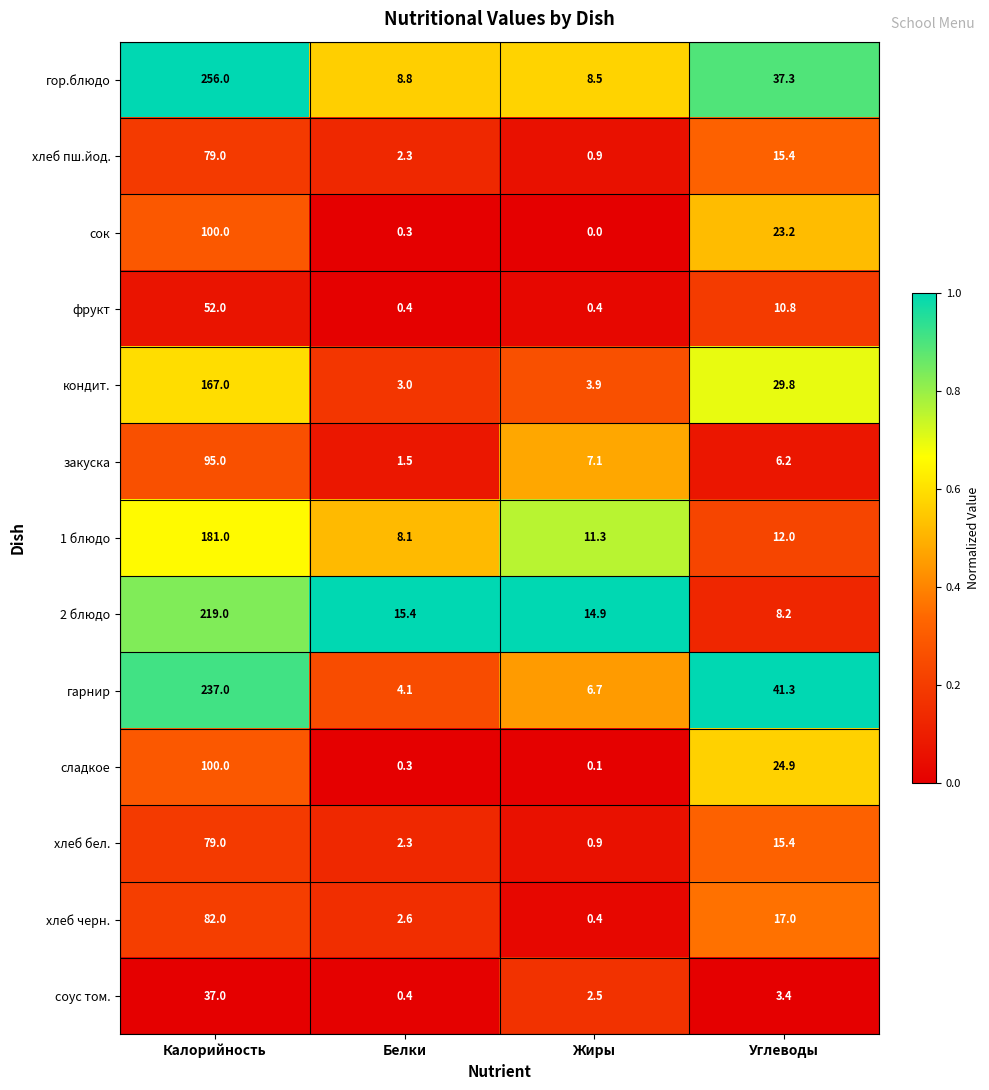

Rank the categories by сок value from lowest to highest.

Жиры, Белки, Углеводы, Калорийность